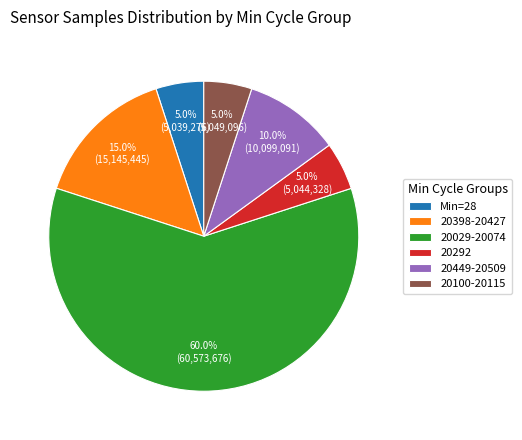

What is the ratio of the value at 20100-20115 to the value at 20398-20427?

0.3